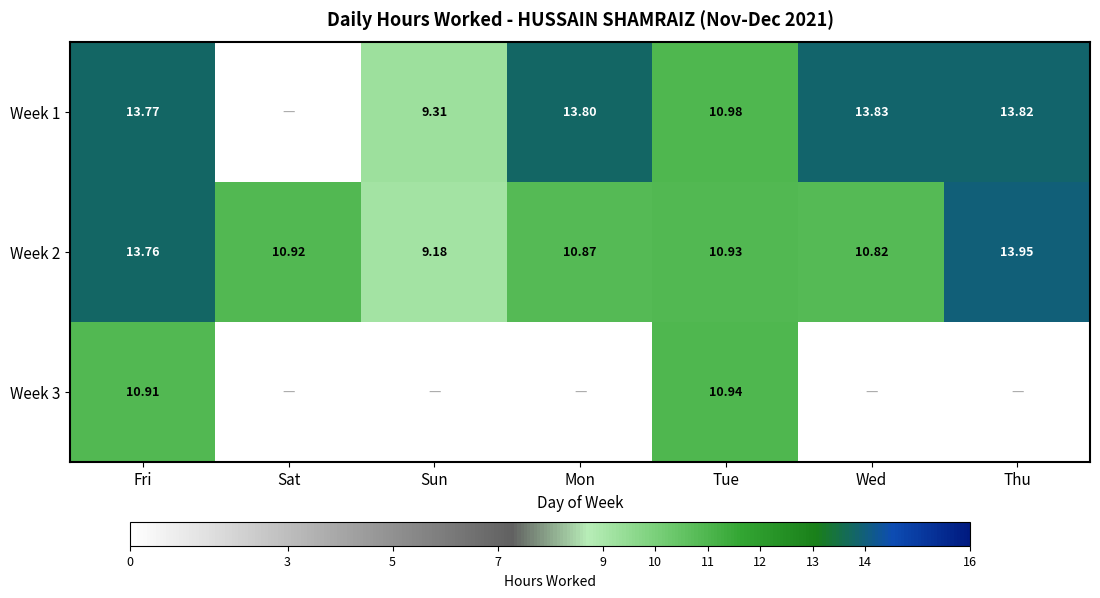

Where is Week 2 nearest to the value 11?

Tue